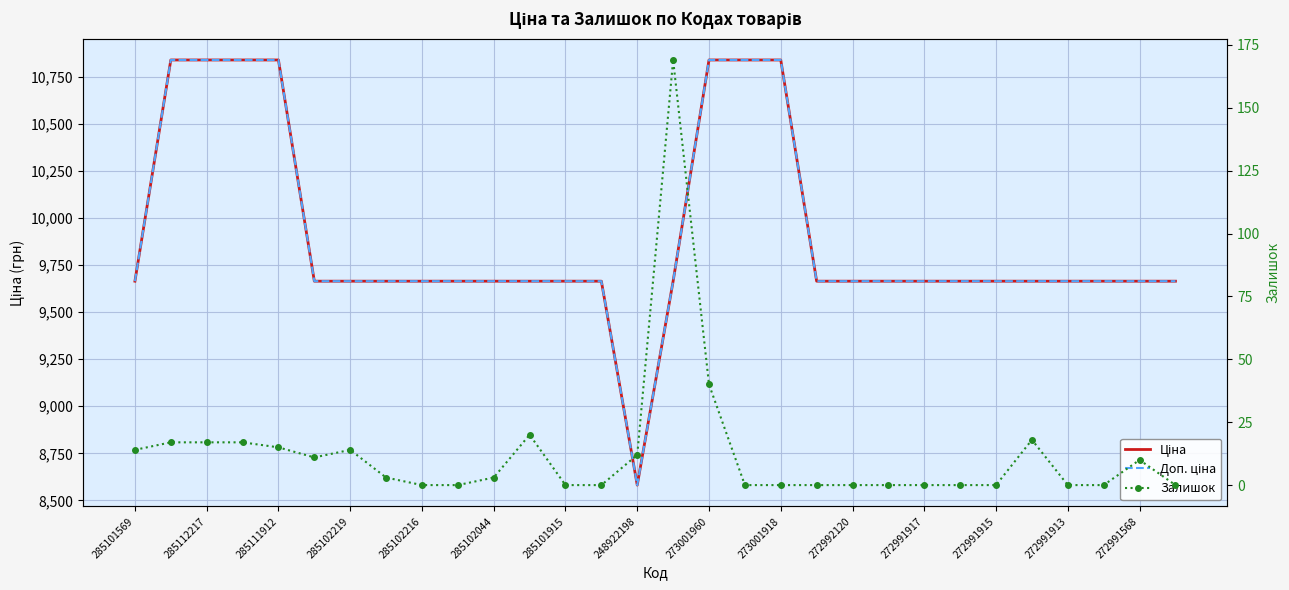

Reading left to right, what are all the values shown in this chart?

Ціна: 9664.7	10840.1	10840.1	10840.1	10840.1	9664.7	9664.7	9664.7	9664.7	9664.7	9664.7	9664.7	9664.7	9664.7	8581.1	9664.7	10840.1	10840.1	10840.1	9664.7	9664.7	9664.7	9664.7	9664.7	9664.7	9664.7	9664.7	9664.7	9664.7	9664.7
Доп. ціна: 9664.7	10840.1	10840.1	10840.1	10840.1	9664.7	9664.7	9664.7	9664.7	9664.7	9664.7	9664.7	9664.7	9664.7	8581.1	9664.7	10840.1	10840.1	10840.1	9664.7	9664.7	9664.7	9664.7	9664.7	9664.7	9664.7	9664.7	9664.7	9664.7	9664.7
Залишок: 14.0	17.0	17.0	17.0	15.0	11.0	14.0	3.0	0.0	0.0	3.0	20.0	0.0	0.0	12.0	169.0	40.0	0.0	0.0	0.0	0.0	0.0	0.0	0.0	0.0	18.0	0.0	0.0	10.0	0.0